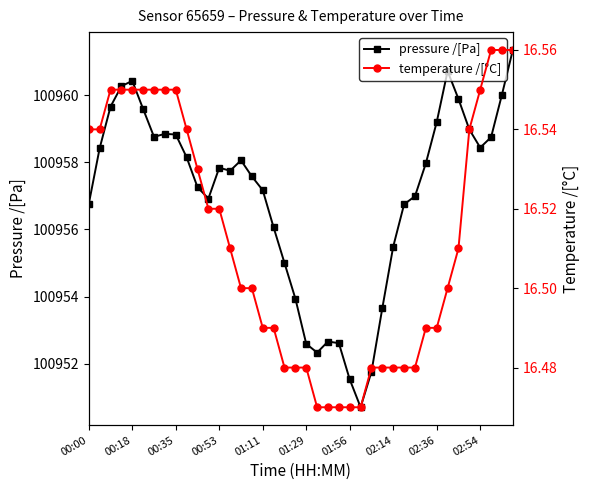

True or false: pressure /[Pa] has a value of 100958.8 at 00:35.

True